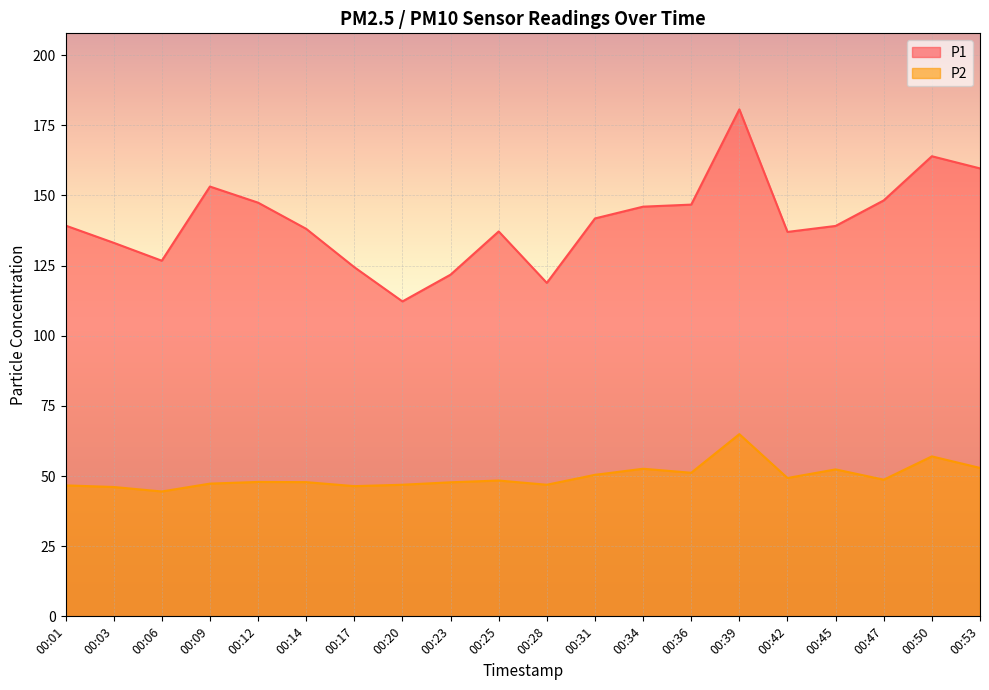

At which category does P1 reach its first local valley?

00:06